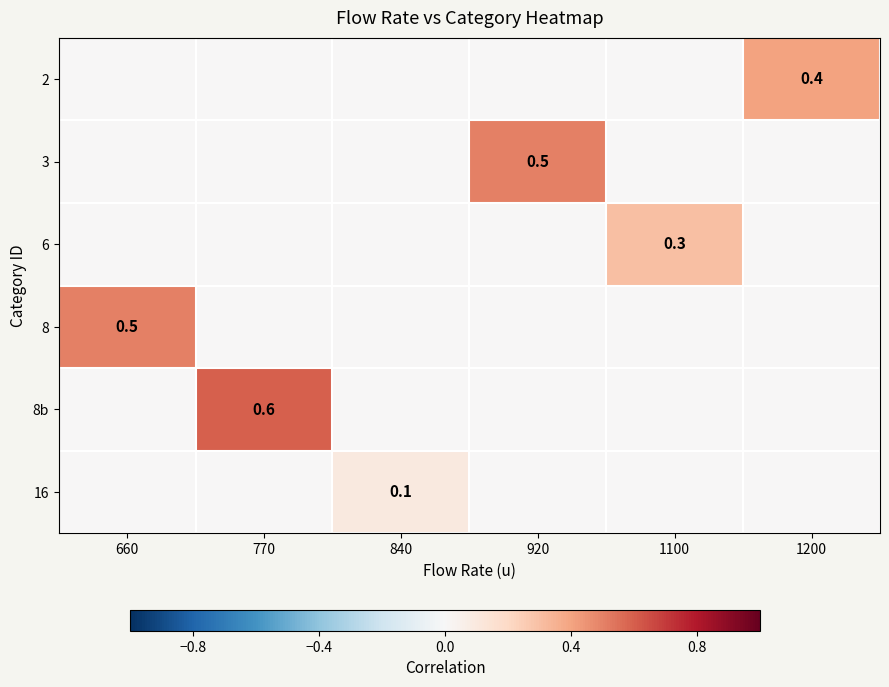

At how many categories does at least one series exceed 0?

6